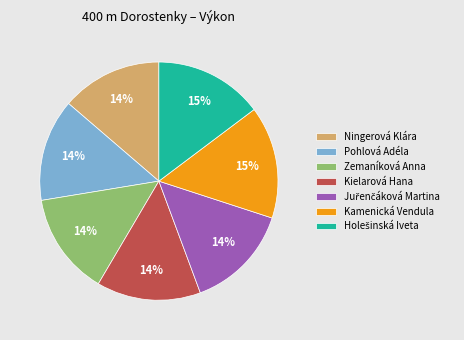

How many segments does this pie chart have?

7